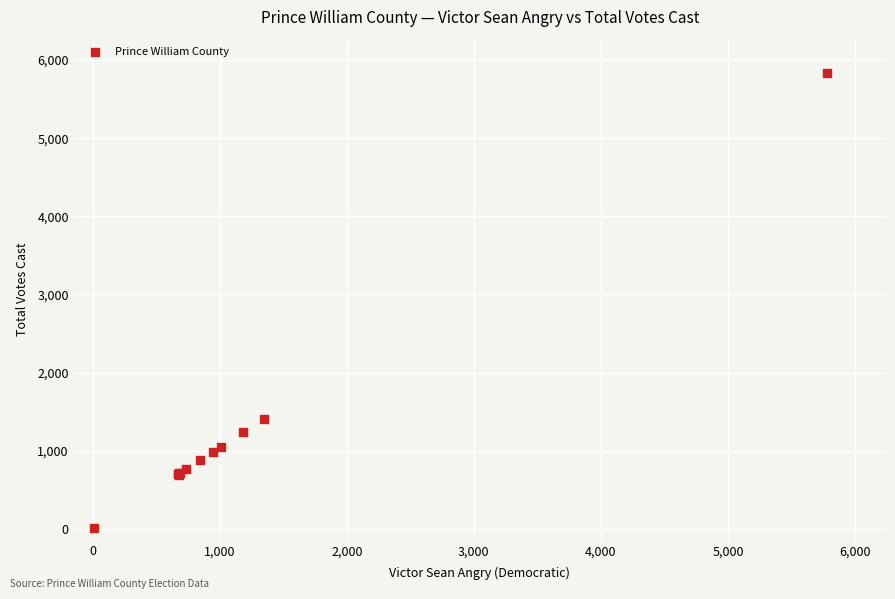

What Y value in the scatter plot is closest to 2919?

1408